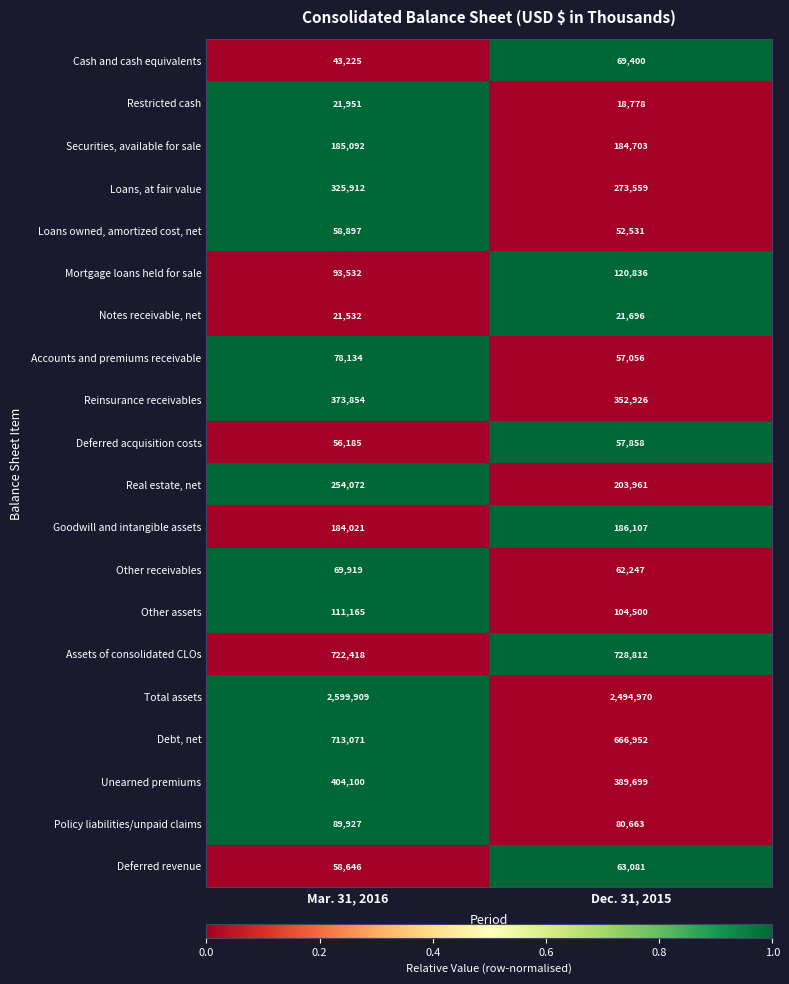

What is the average value of the Goodwill and intangible assets series?

185064